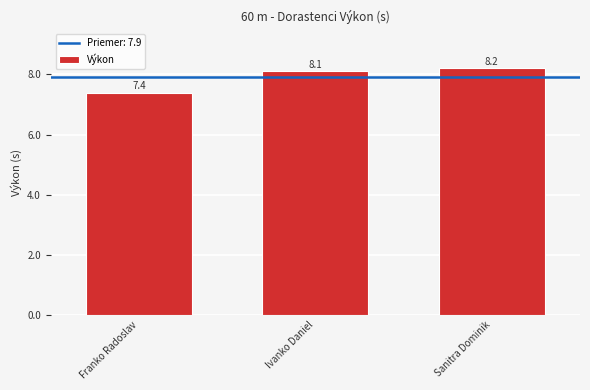

At which label is the value closest to 7?

Franko Radoslav